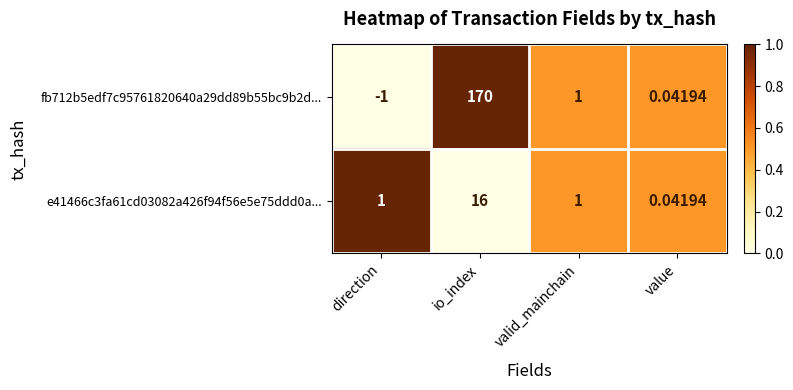

List the labels in order of fb712b5edf7c95761820640a29dd89b55bc9b2d... value, largest first.

io_index, valid_mainchain, value, direction